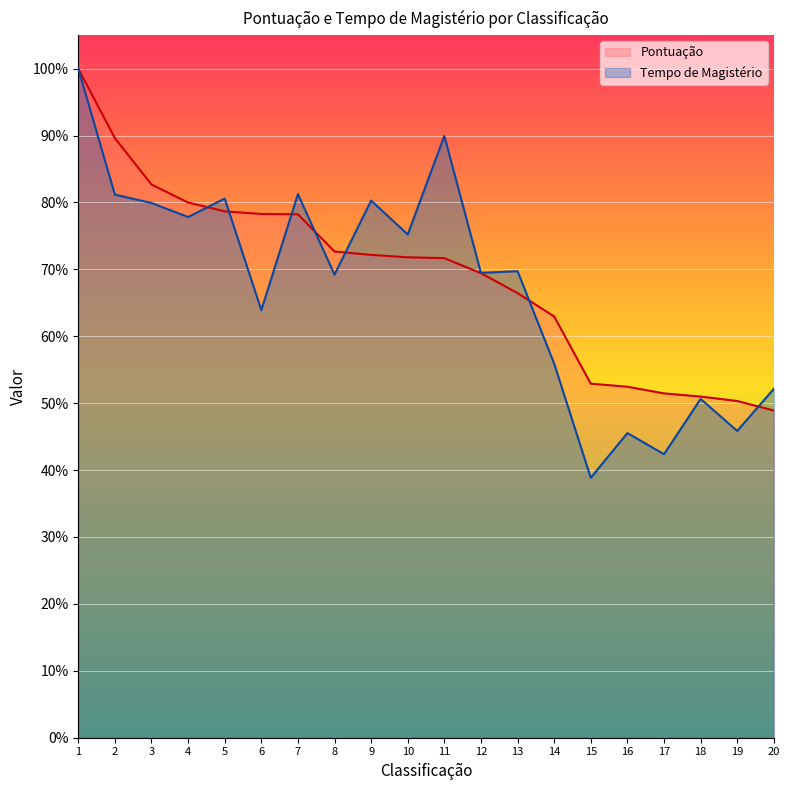

True or false: Tempo de Magistério and Pontuação intersect in this chart.

True